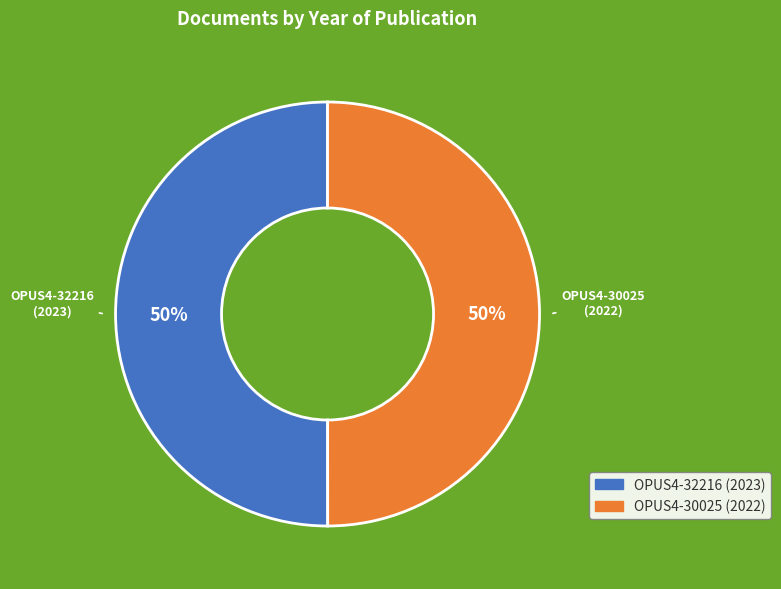

Combined, do OPUS4-30025 and OPUS4-32216 account for over 50%?

Yes